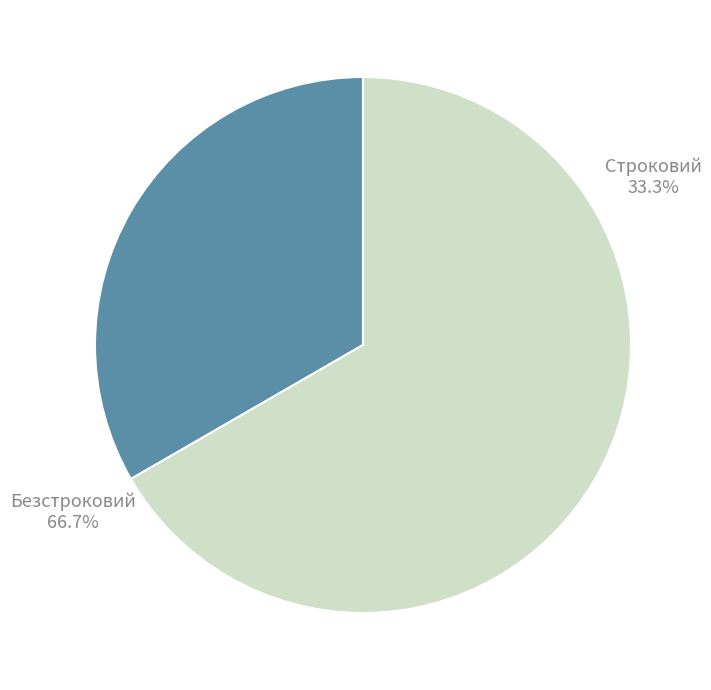

What is the largest slice in the pie chart?

Безстроковий